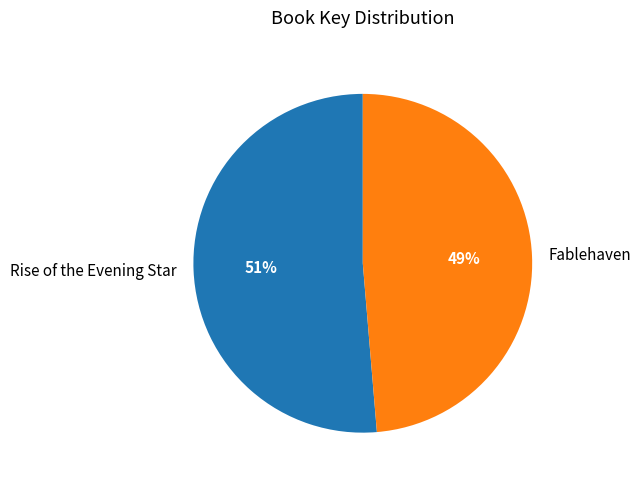

Between Fablehaven and Rise of the Evening Star, which is larger?

Rise of the Evening Star